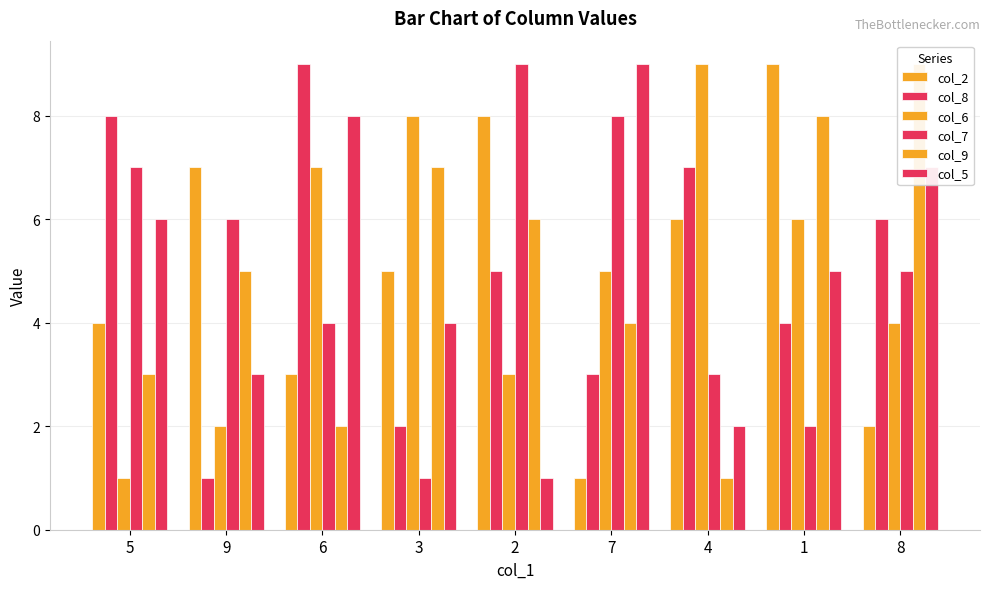

Is the value of col_2 at 3 greater than the value of col_8 at 3?

Yes